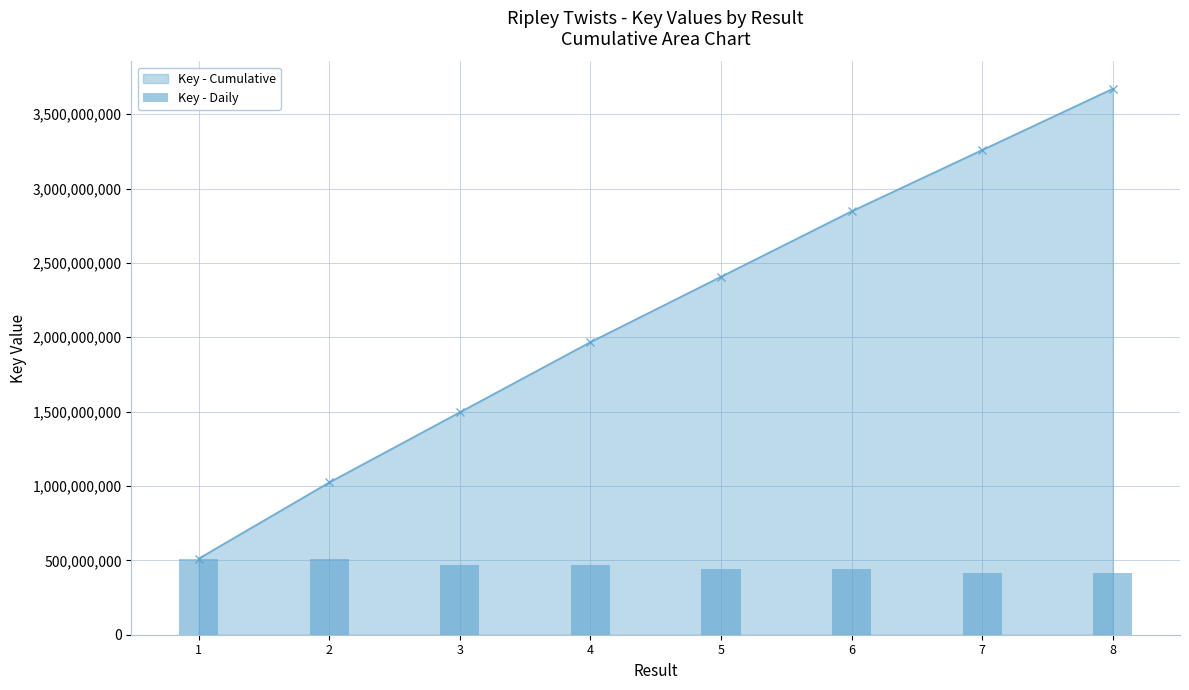

List the labels in order of value, smallest first.

8, 7, 6, 5, 3, 4, 2, 1